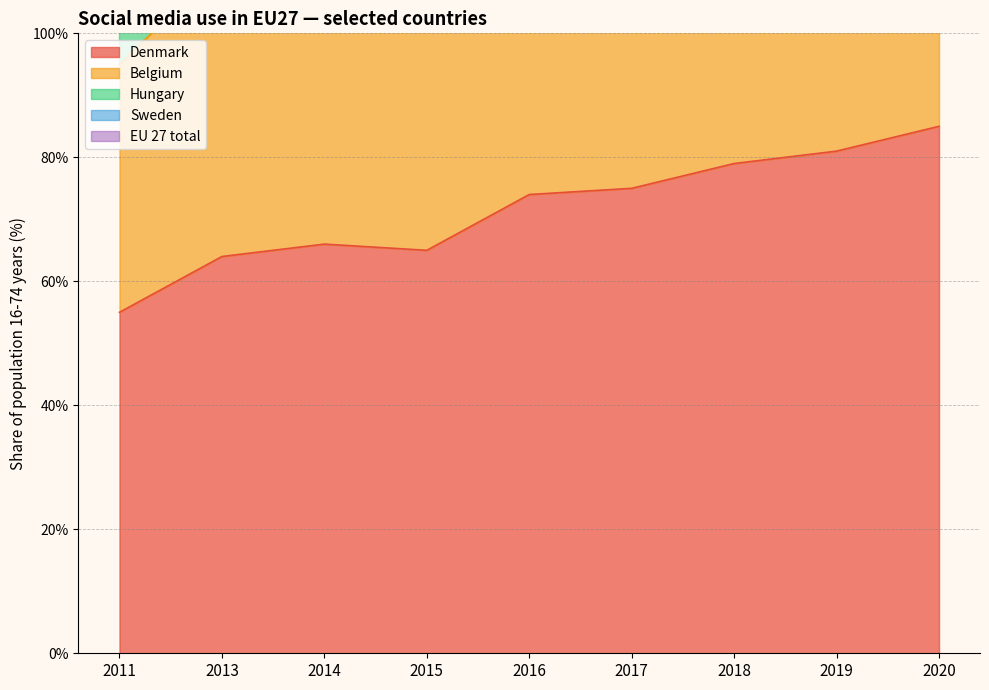

What is the lowest value of the Denmark series?

55